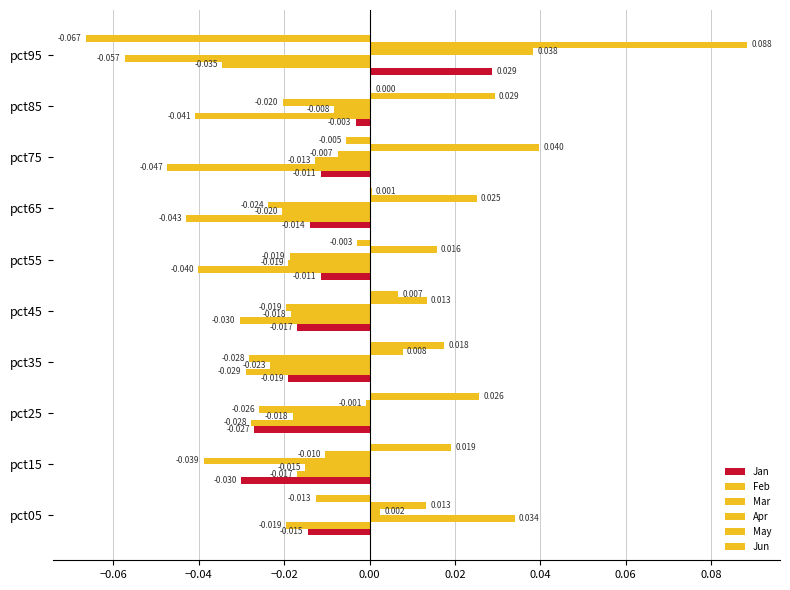

How many data points does each series have?

10